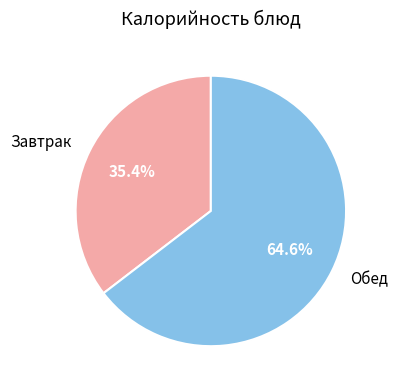

What is the smallest slice in the pie chart?

Завтрак